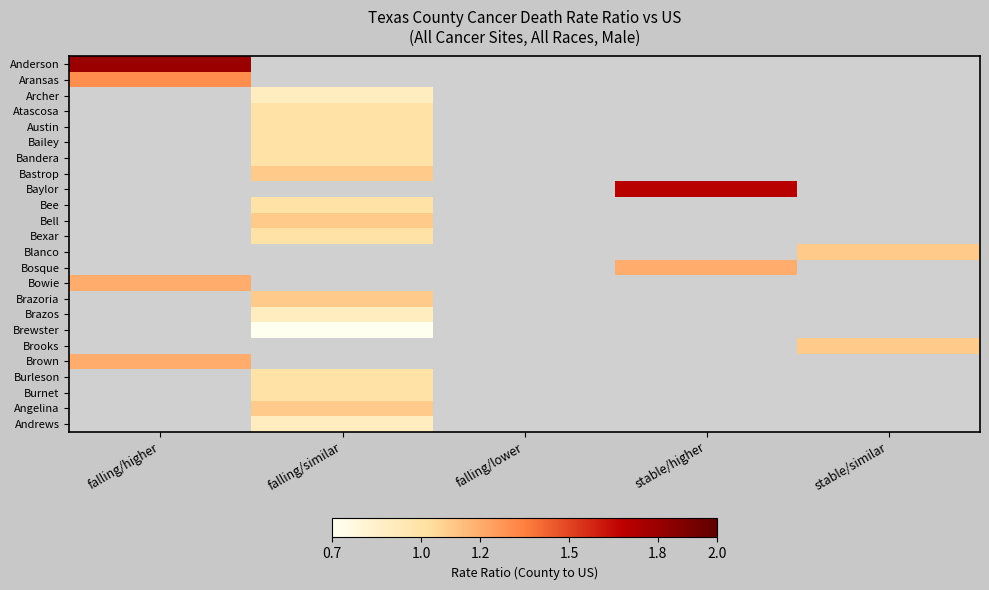

Which series has the largest range (max minus min)?

Anderson